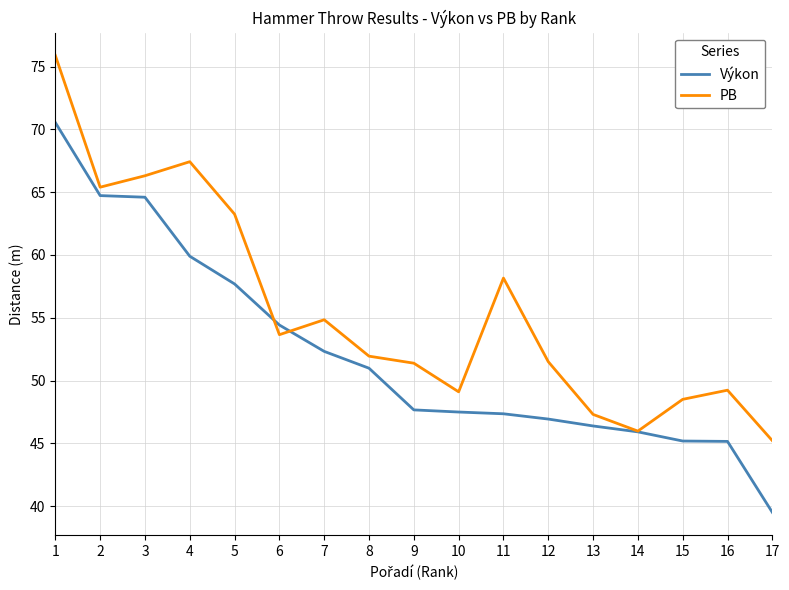

After their last crossing, which series has the higher values: Výkon or PB?

PB